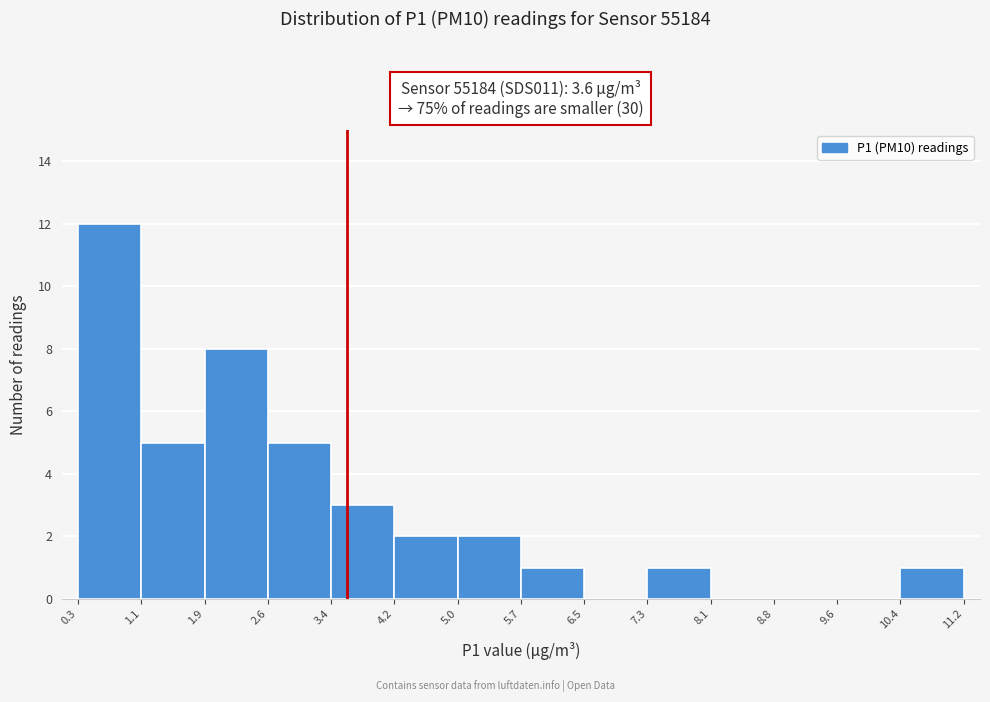

Reading left to right, list every bar in this chart as the range it spans on the x-axis followed by its height. The values are not printed on the chart, so give them approximately, as read against the axis.

0.3 to 1.1: 12
1.1 to 1.9: 5
1.9 to 2.6: 8
2.6 to 3.4: 5
3.4 to 4.2: 3
4.2 to 5.0: 2
5.0 to 5.7: 2
5.7 to 6.5: 1
6.5 to 7.3: 0
7.3 to 8.1: 1
8.1 to 8.8: 0
8.8 to 9.6: 0
9.6 to 10.4: 0
10.4 to 11.2: 1